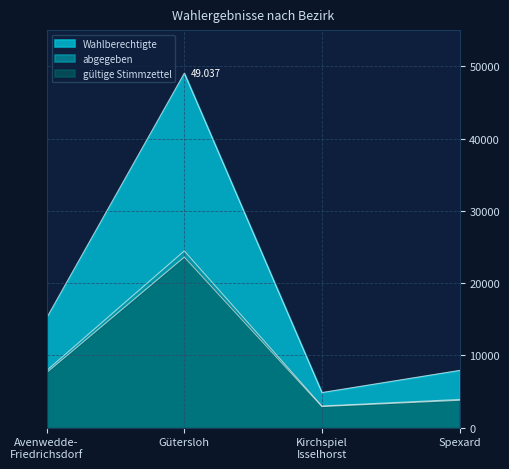

True or false: abgegeben and gültige Stimmzettel intersect in this chart.

False